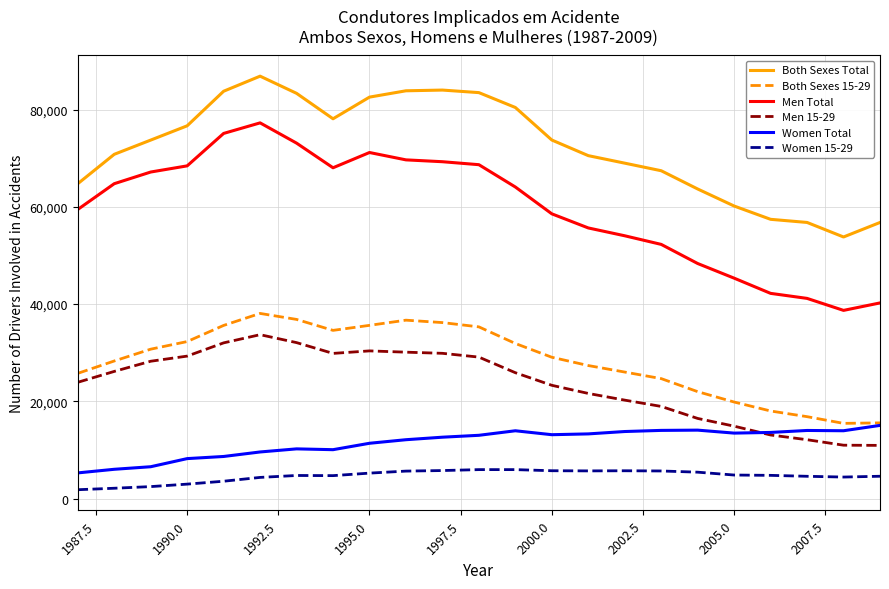

Which series has the widest spread of values?

Men Total